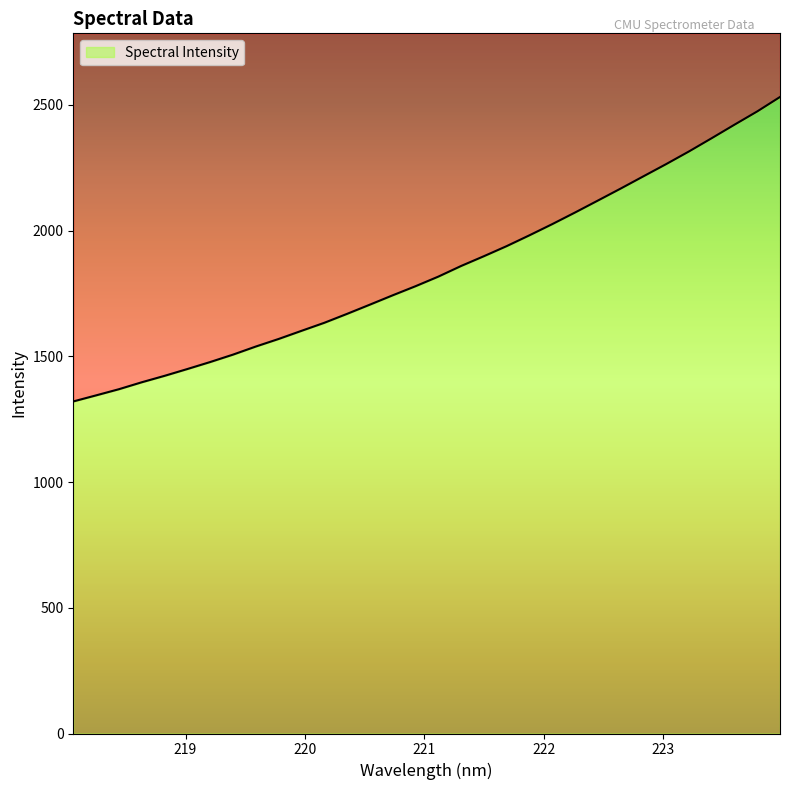

True or false: the data shows 1601.2 at 219.9712.

True